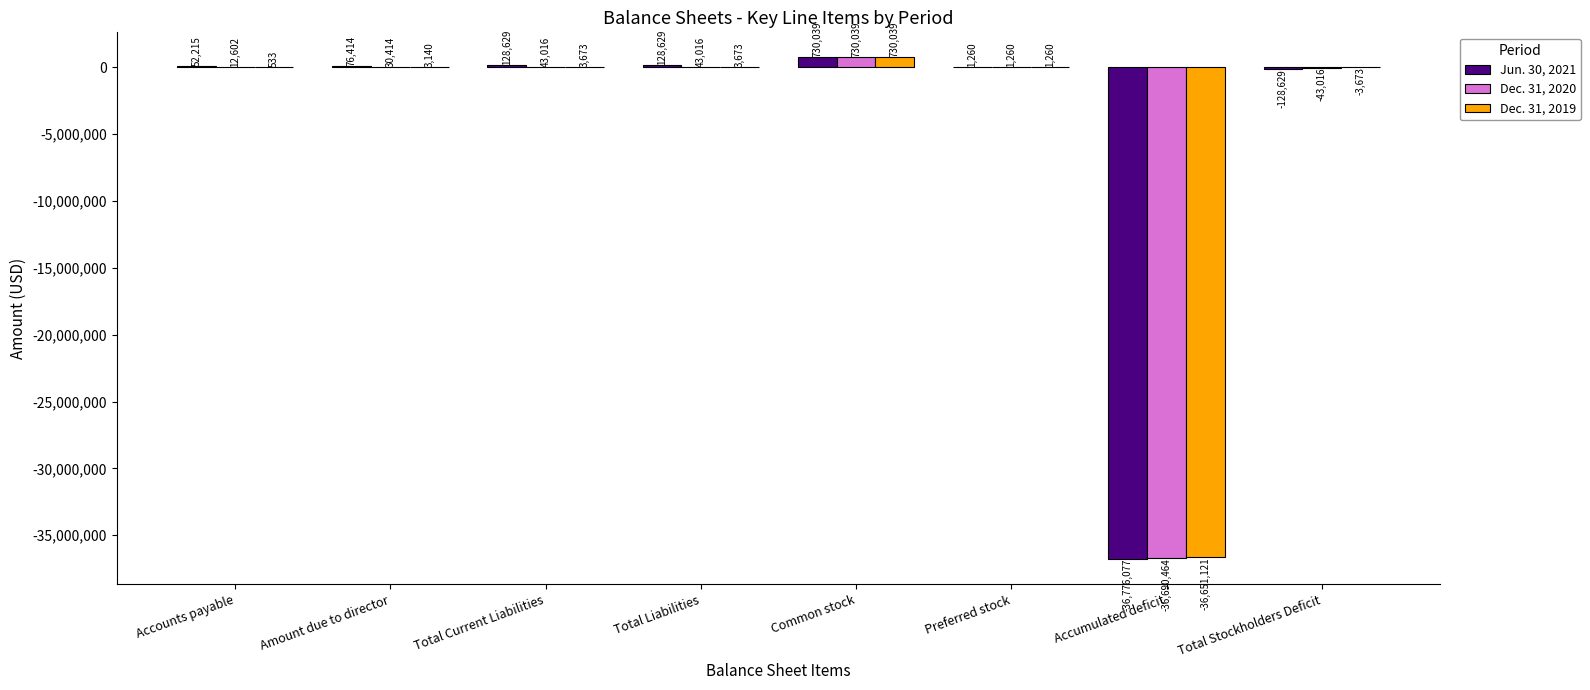

Reading left to right, extract all data points from this chart.

Jun. 30, 2021: 52215	76414	128629	128629	730039	1260	-36776077	-128629
Dec. 31, 2020: 12602	30414	43016	43016	730039	1260	-36690464	-43016
Dec. 31, 2019: 533	3140	3673	3673	730039	1260	-36651121	-3673